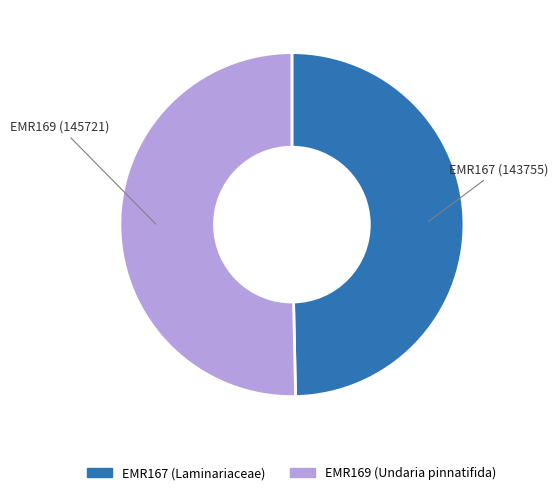

Rank the categories by value from lowest to highest.

EMR167 (Laminariaceae), EMR169 (Undaria pinnatifida)